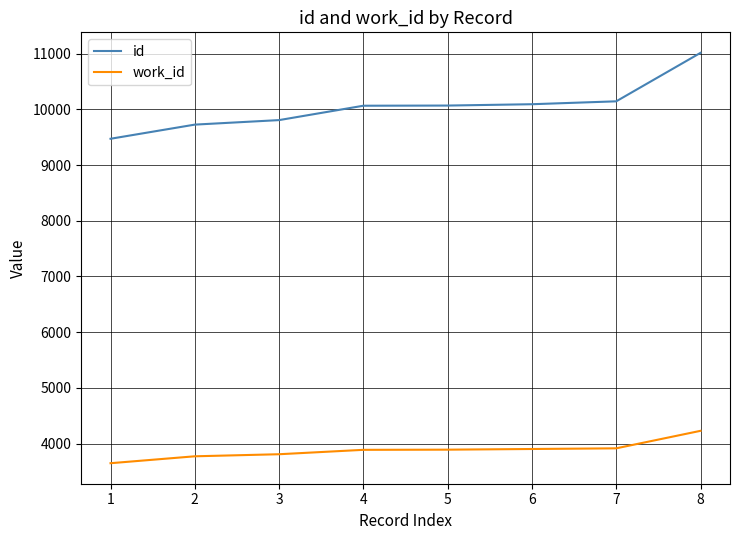

At how many categories does at least one series exceed 6993?

8